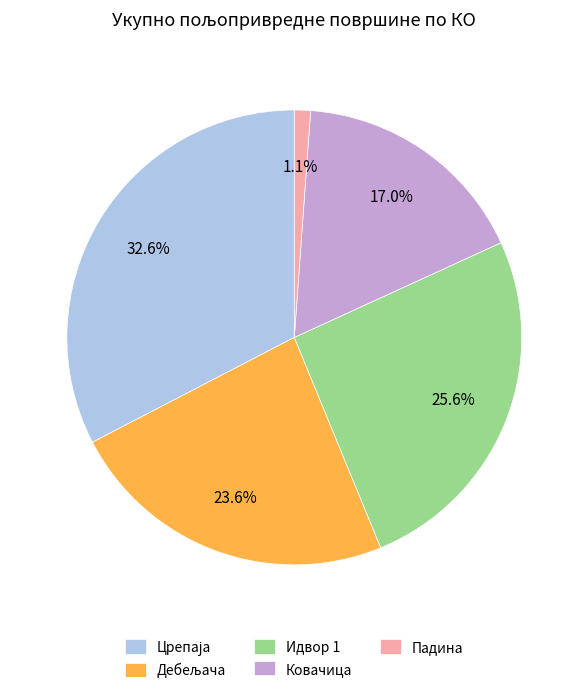

What percentage is NOT represented by Падина?

98.9%